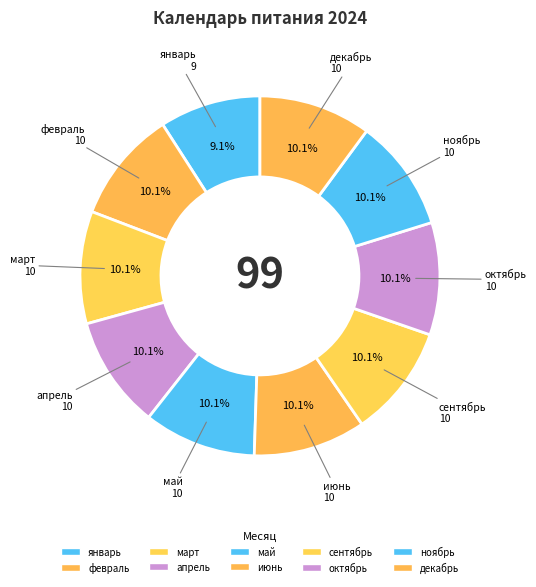

How many slices are in this pie chart?

10